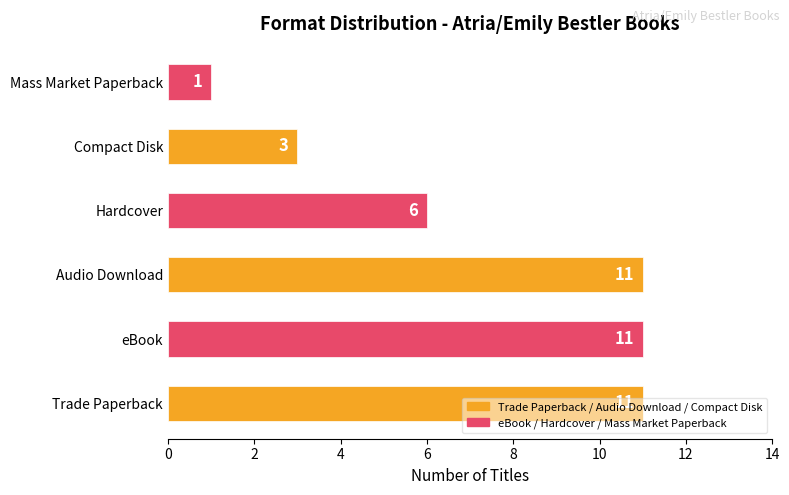

What is the difference between the second highest and second lowest values?

8